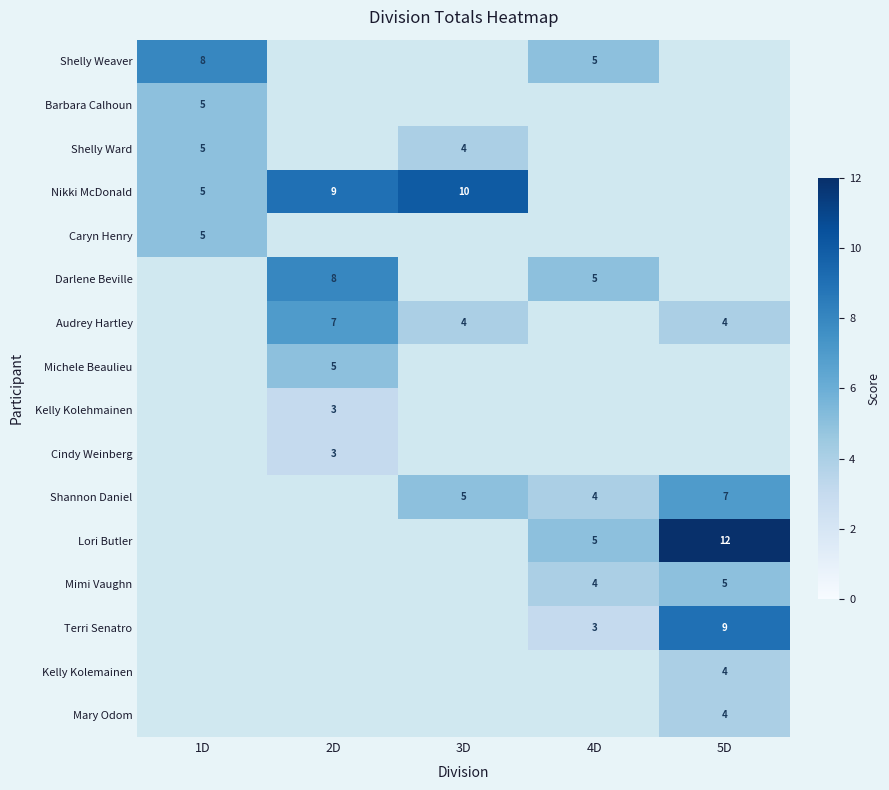

How many distinct data groups are displayed?

16